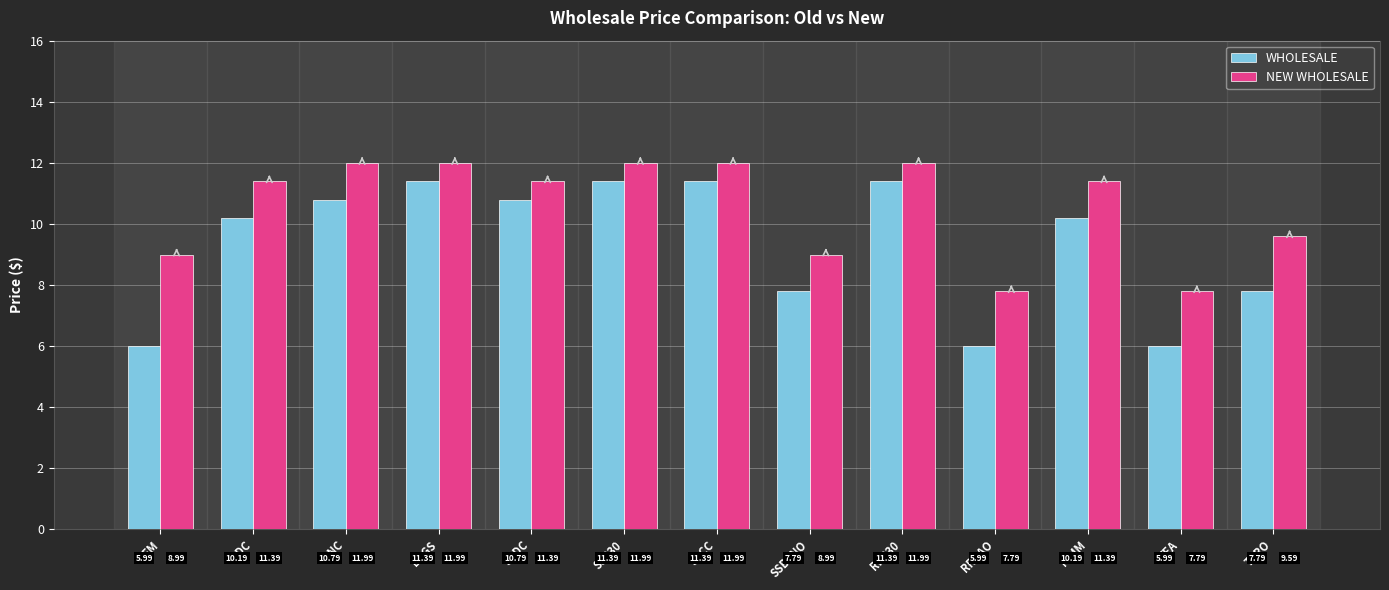

How many values in the NEW WHOLESALE series exceed 11?

8